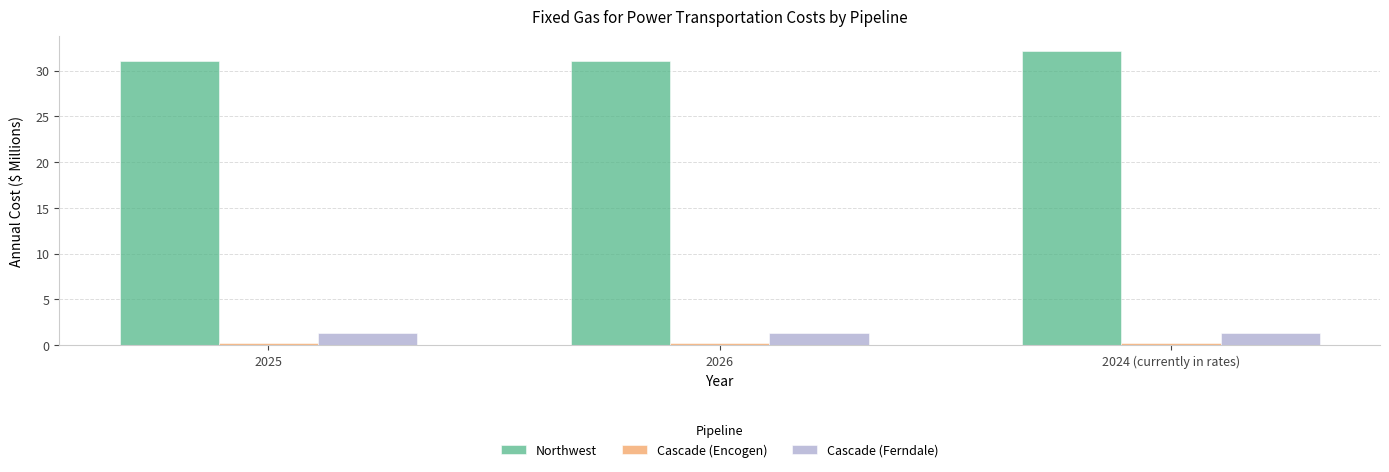

How many distinct data groups are displayed?

3